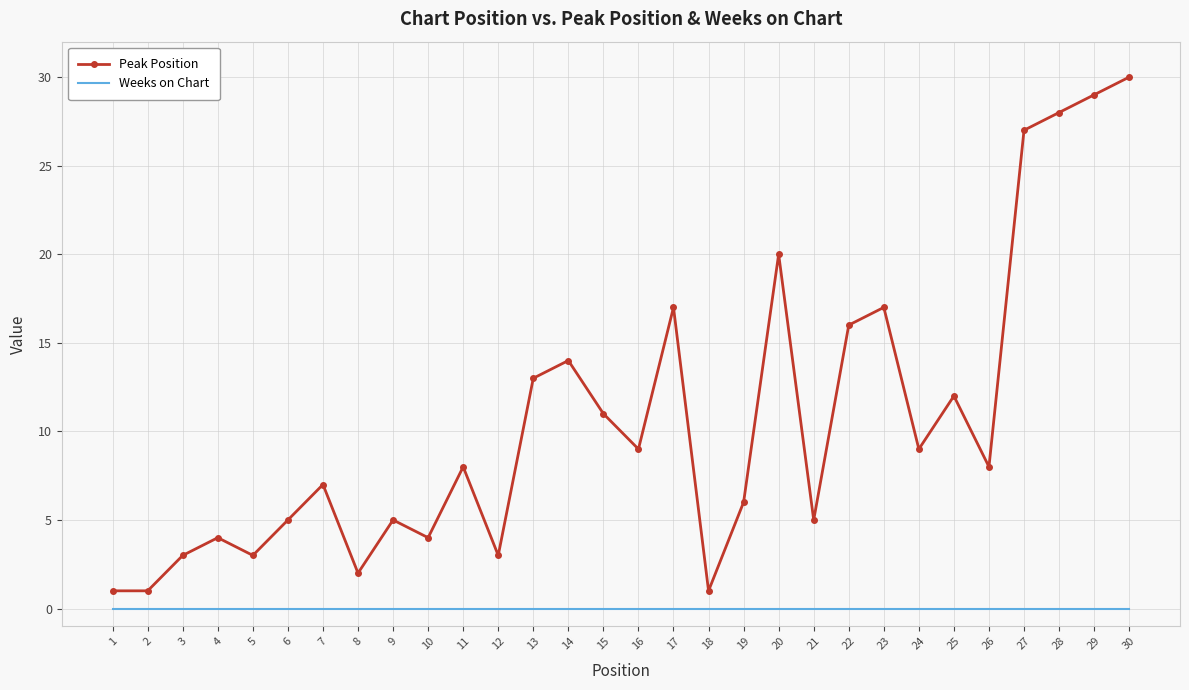

How many distinct data groups are displayed?

2